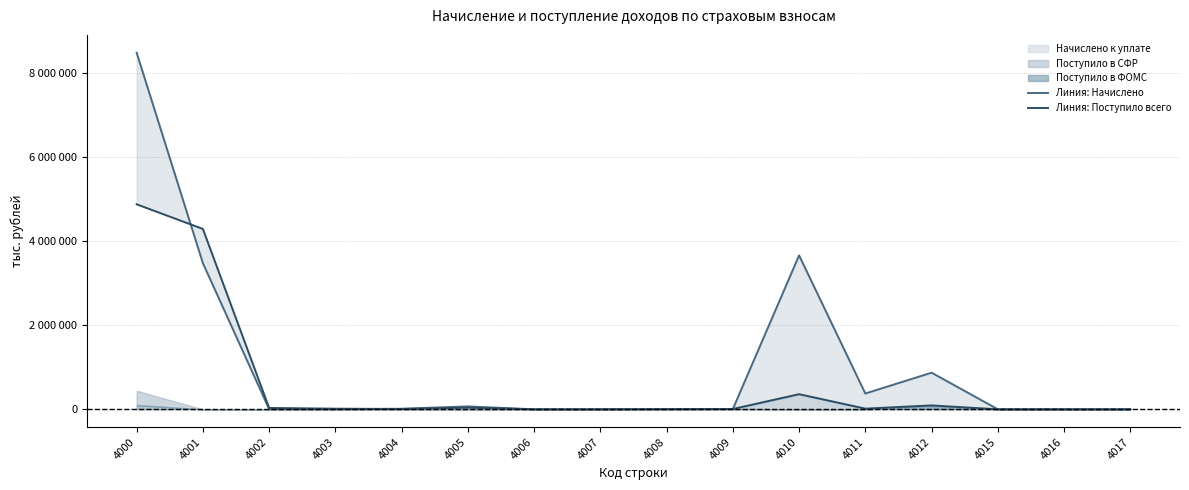

How many values in the Линия: Поступило всего series exceed 15070?

7